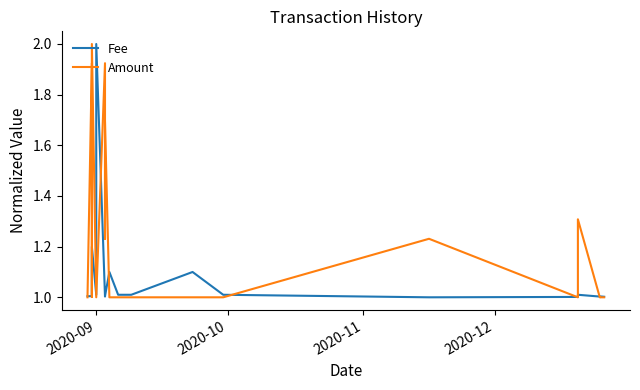

Between which two adjacent categories do Amount and Fee first intersect?

2020-09 and 2020-10